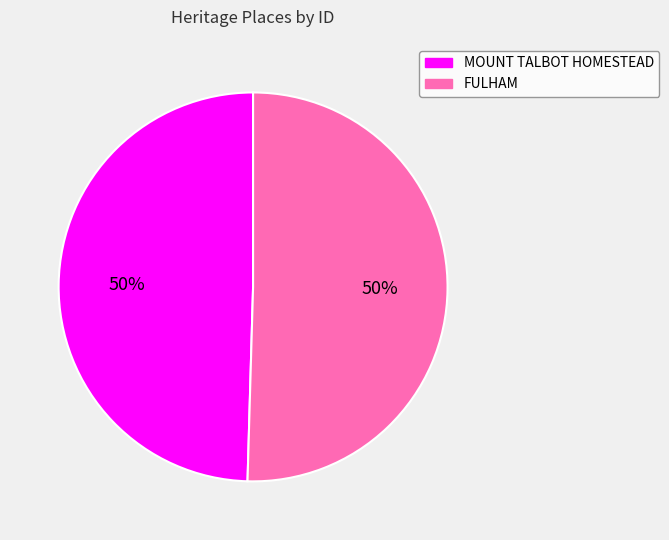

What is the ratio of the value at FULHAM to the value at MOUNT TALBOT HOMESTEAD?

1.0